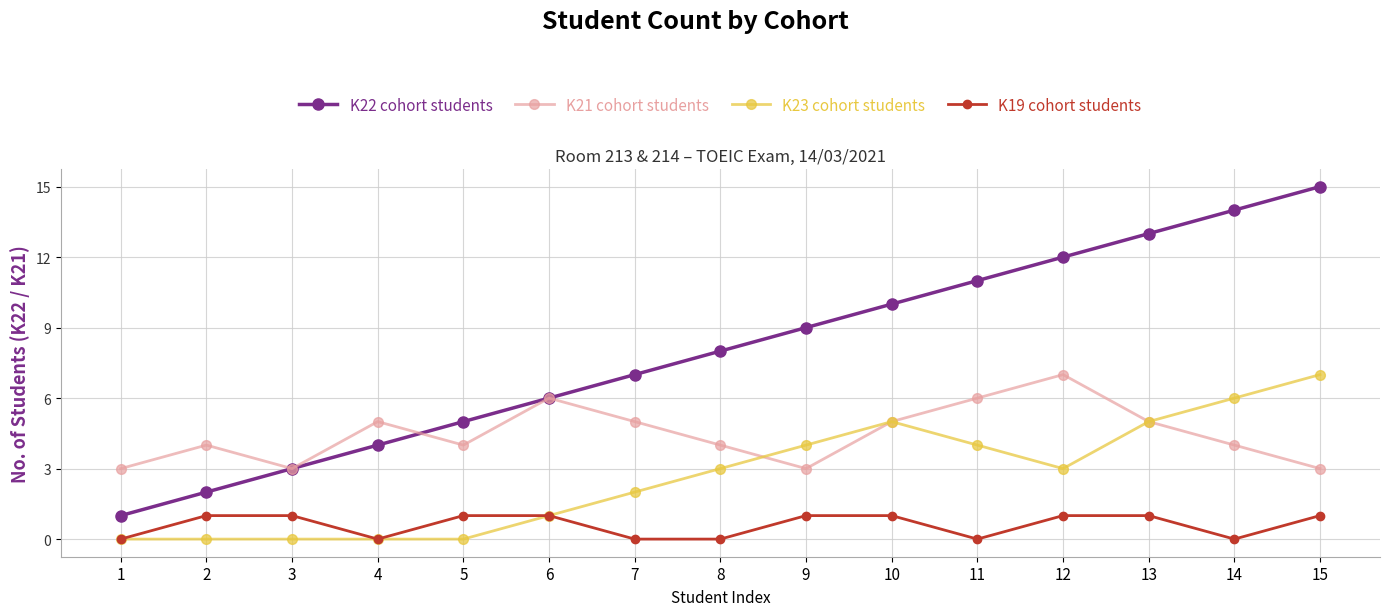

Does the chart have visible grid lines?

Yes